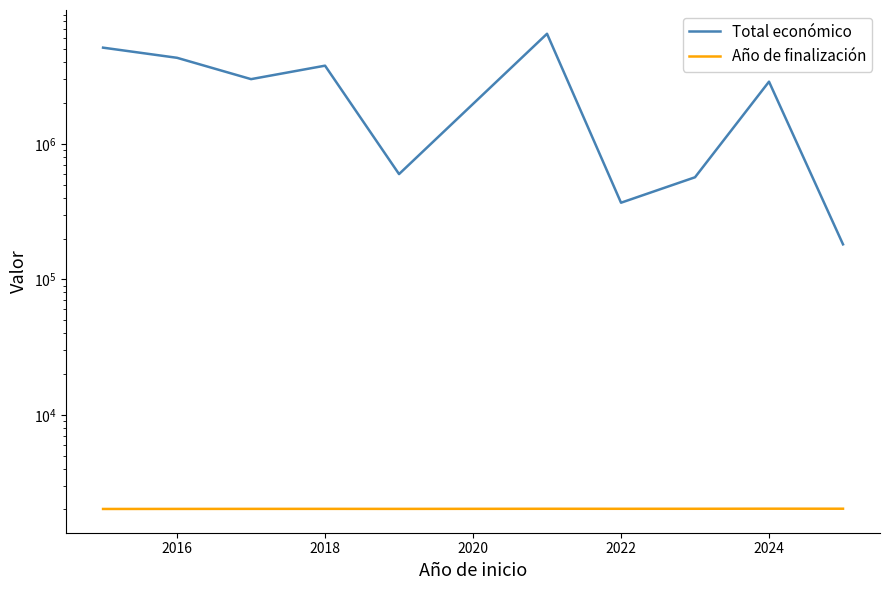

What is the sum of all Año de finalización values?

20231.8